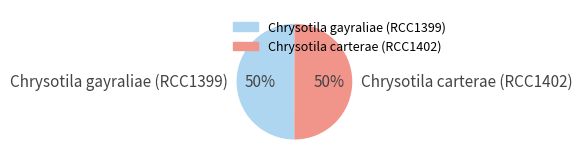

To the nearest percent, what percentage of the pie is Chrysotila gayraliae (RCC1399)?

50%